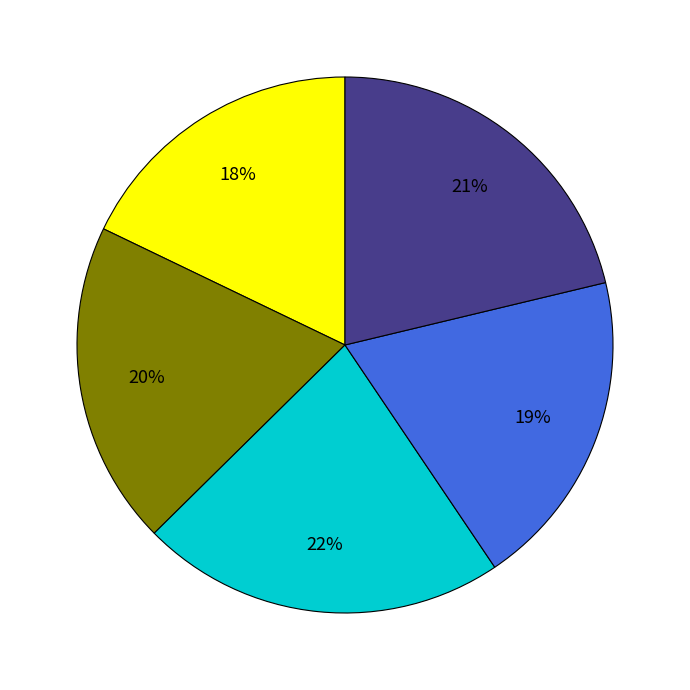

Is there a majority slice in this chart?

No